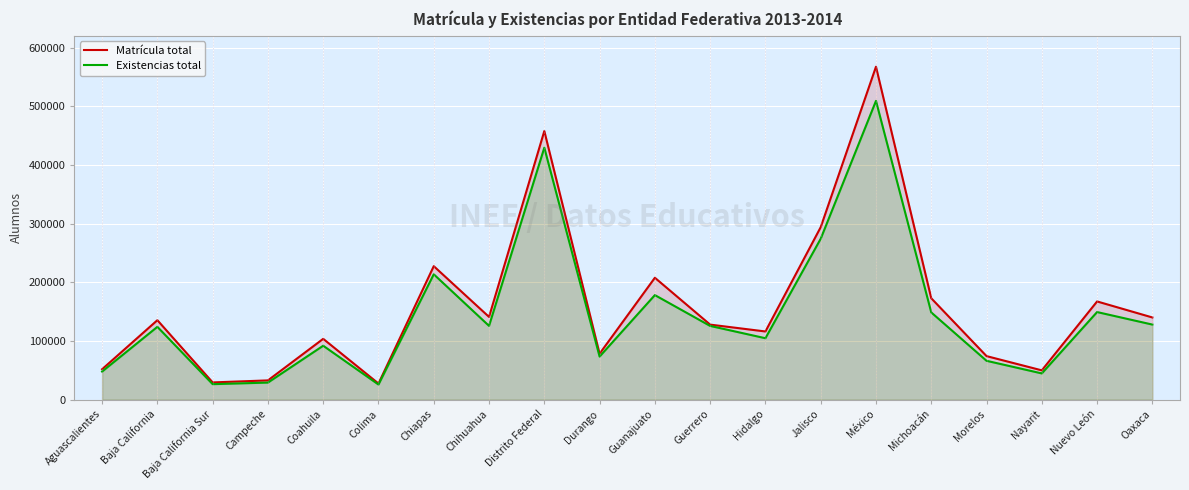

At which category does Matrícula total reach its first local valley?

Baja California Sur